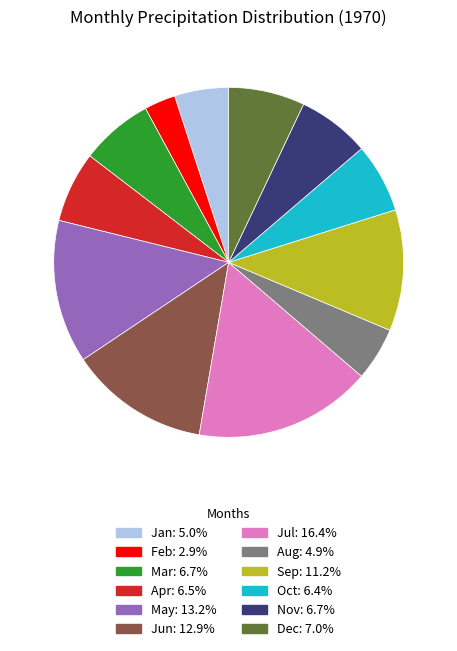

Does any single category account for the majority?

No